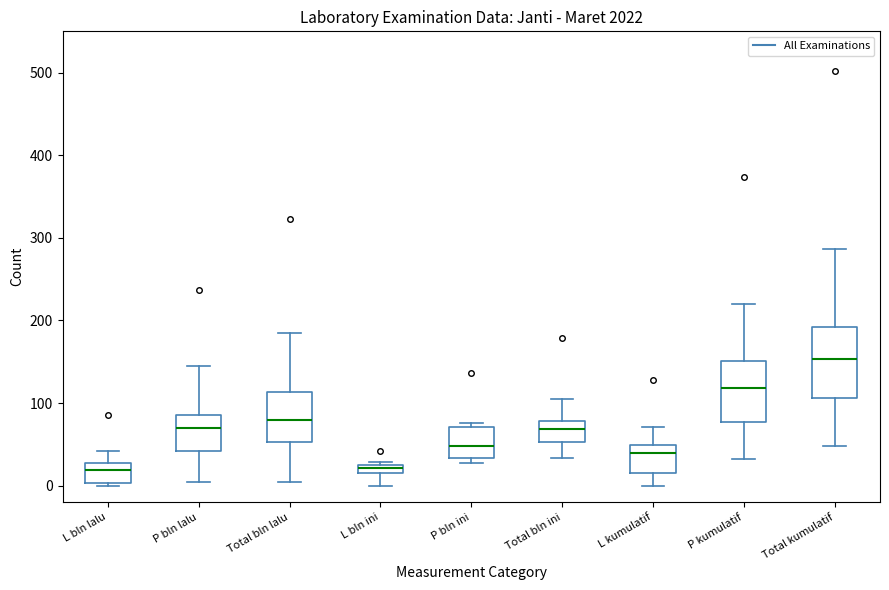

Where is the lower edge of the box for L bln ini on the y-axis? The values are not printed on the chart, so give them approximately, as read against the axis.

20